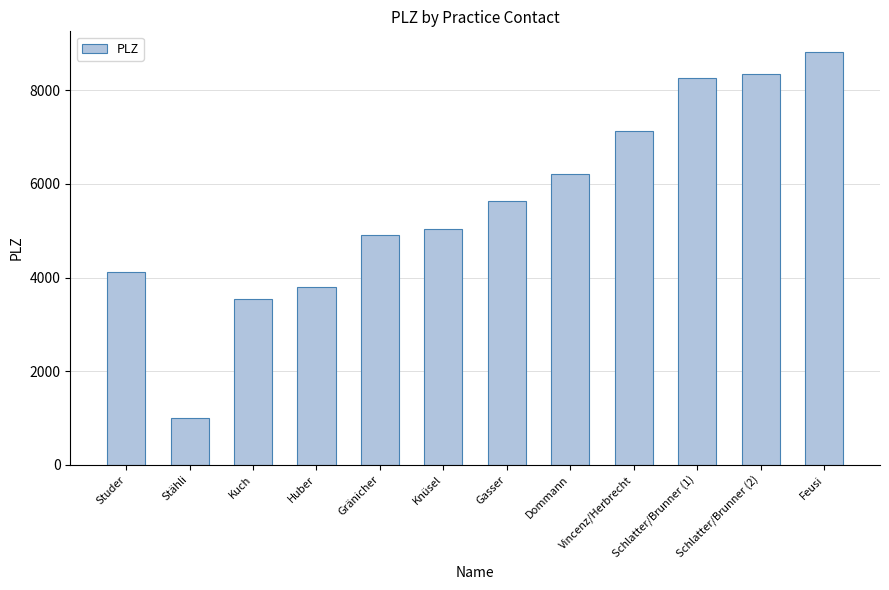

Which has a higher value, Feusi or Knüsel?

Feusi